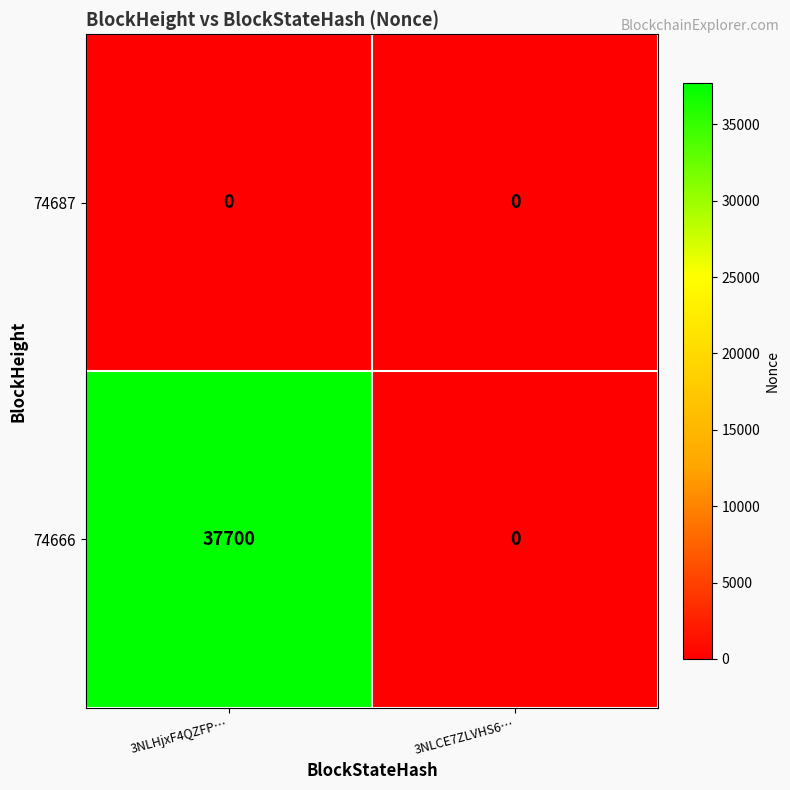

Reading left to right, what are all the values shown in this chart?

74687: 3NLHjxF4QZFP…=0	3NLCE7ZLVHS6…=0
74666: 3NLHjxF4QZFP…=37700	3NLCE7ZLVHS6…=0